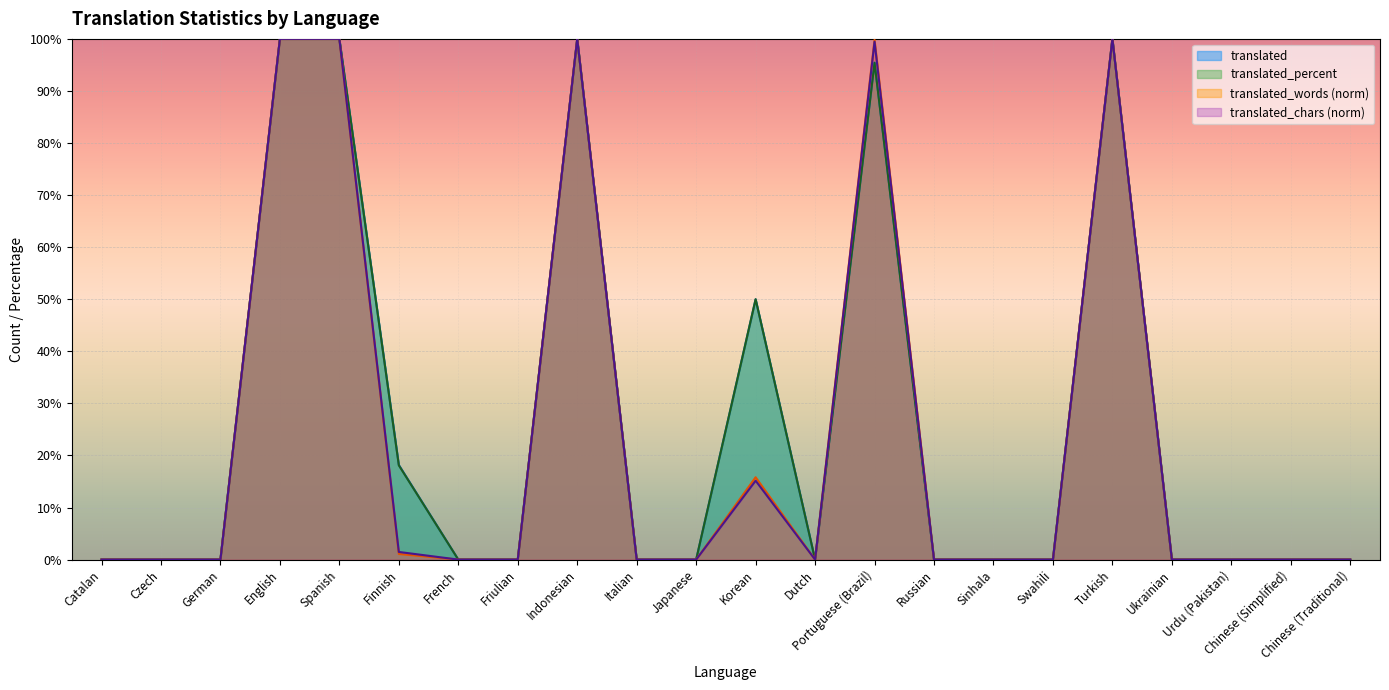

At which category does translated_chars reach its first local valley?

Dutch